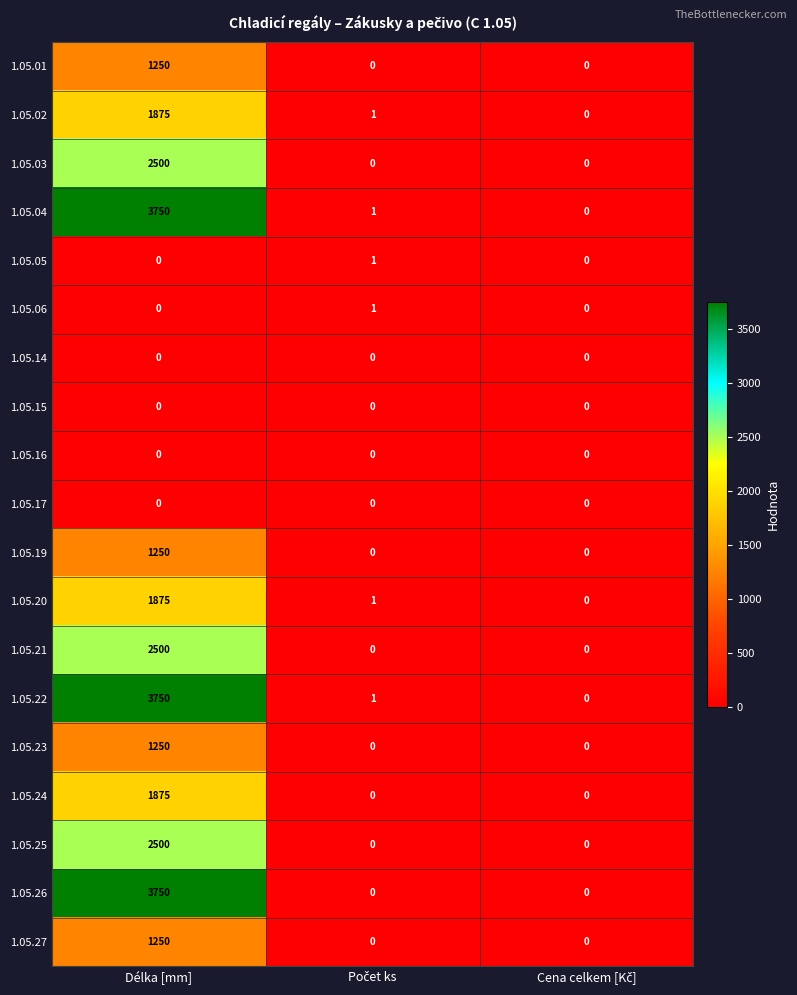

What is the difference between the highest and lowest values at Délka [mm]?

3750